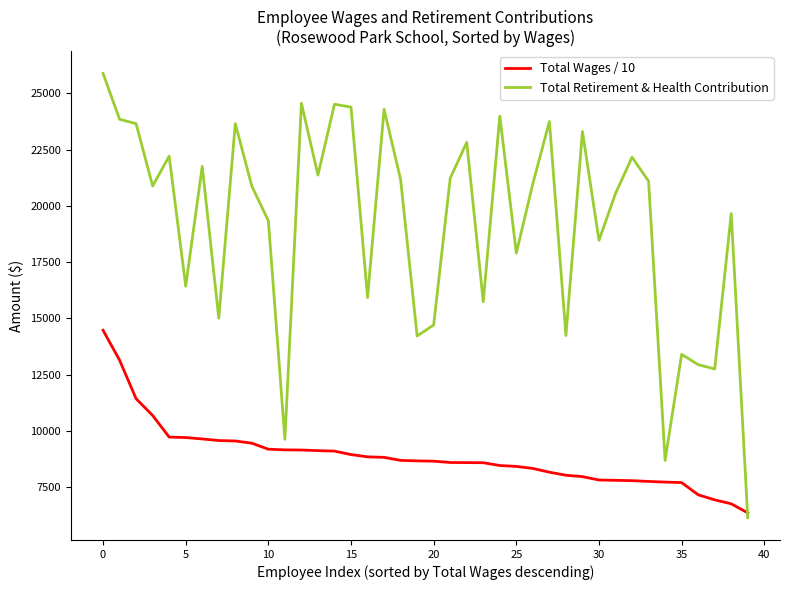

Rank the series by their average value, from highest to lowest.

Total Retirement & Health Contribution, Total Wages / 10